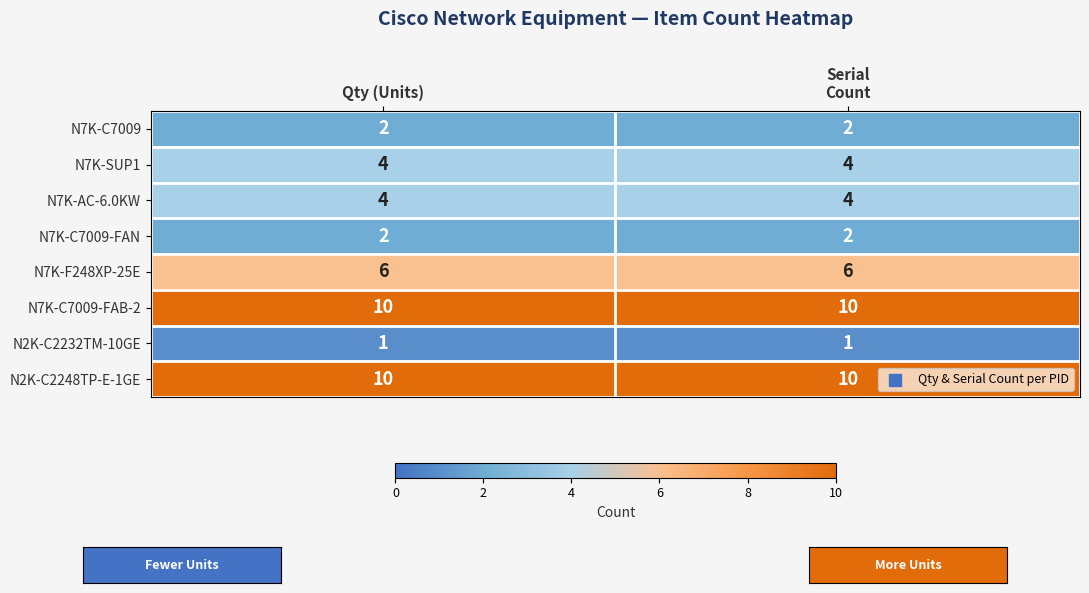

What is the total value across all series at Qty (Units)?

39